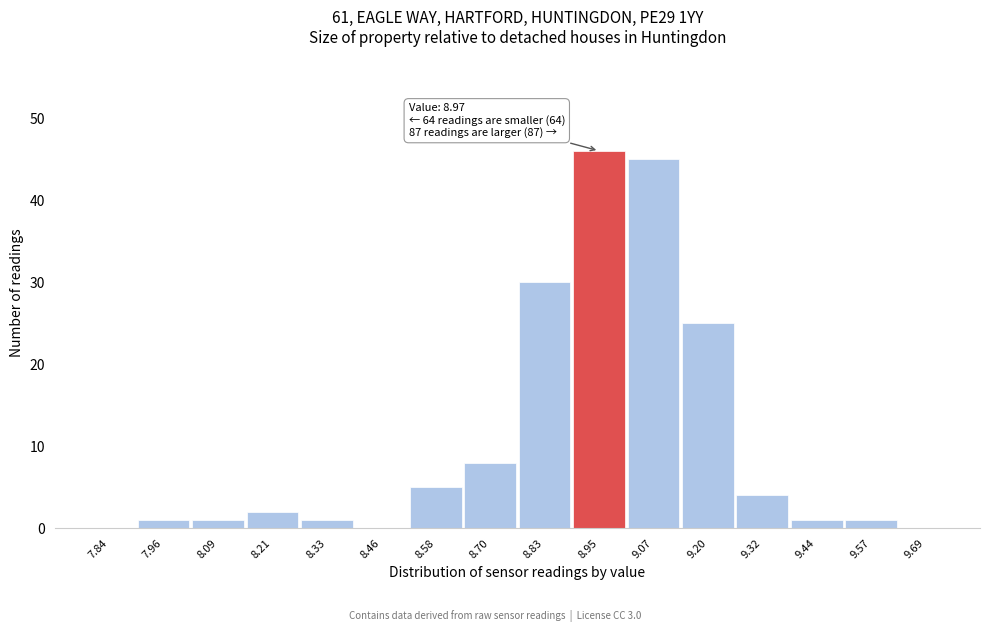

Over which range of the x-axis is the bar tallest?

8.88 to 9.02